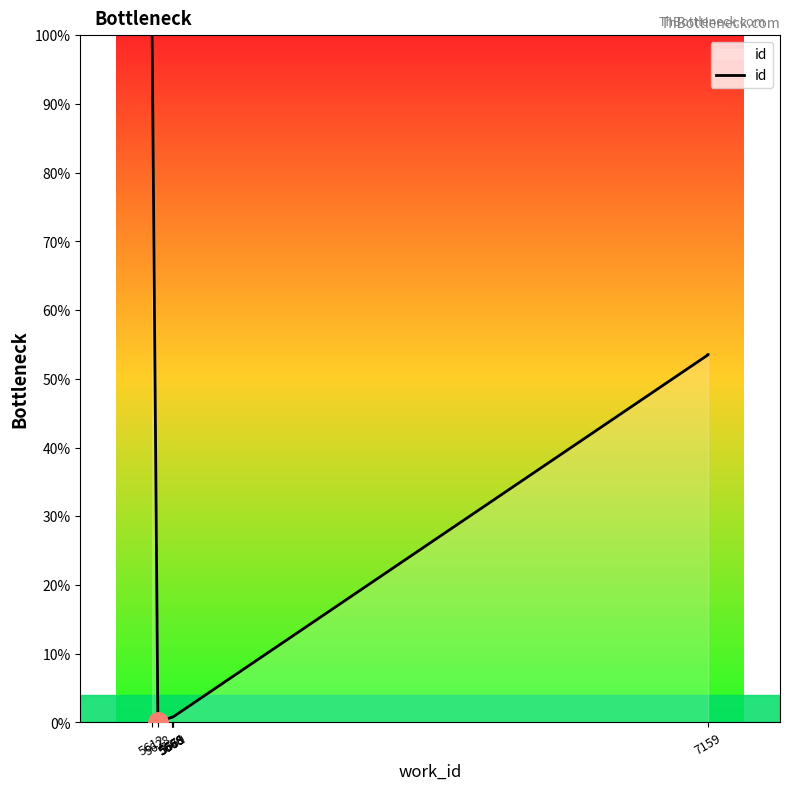

What is the sum of the values at 5671 and 5666?

1.6